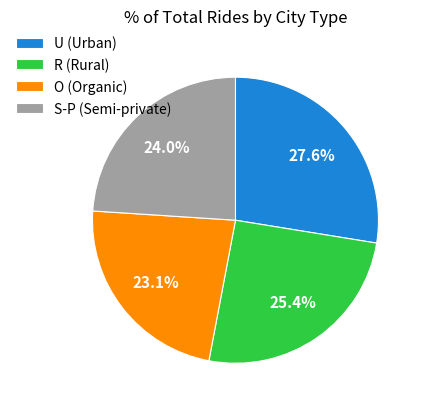

How many slices are in this pie chart?

4